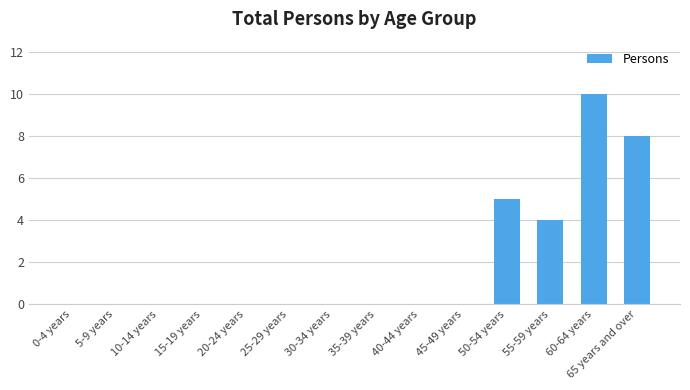

What is the sum of all values?

27